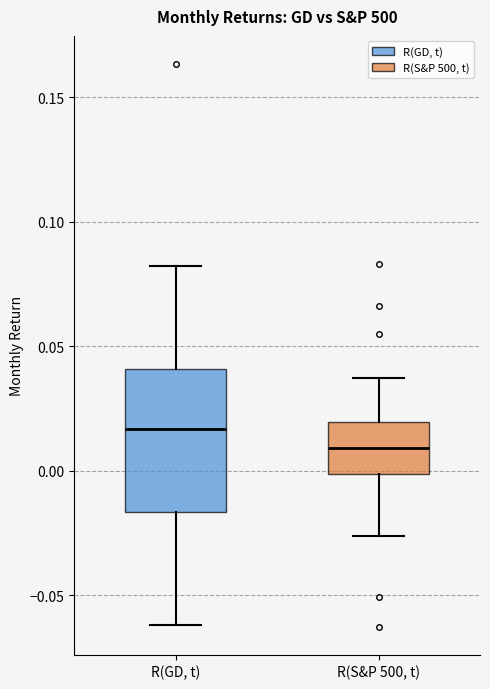

Where does the upper whisker of the box for R(GD, t) end on the y-axis? The values are not printed on the chart, so give them approximately, as read against the axis.

0.080